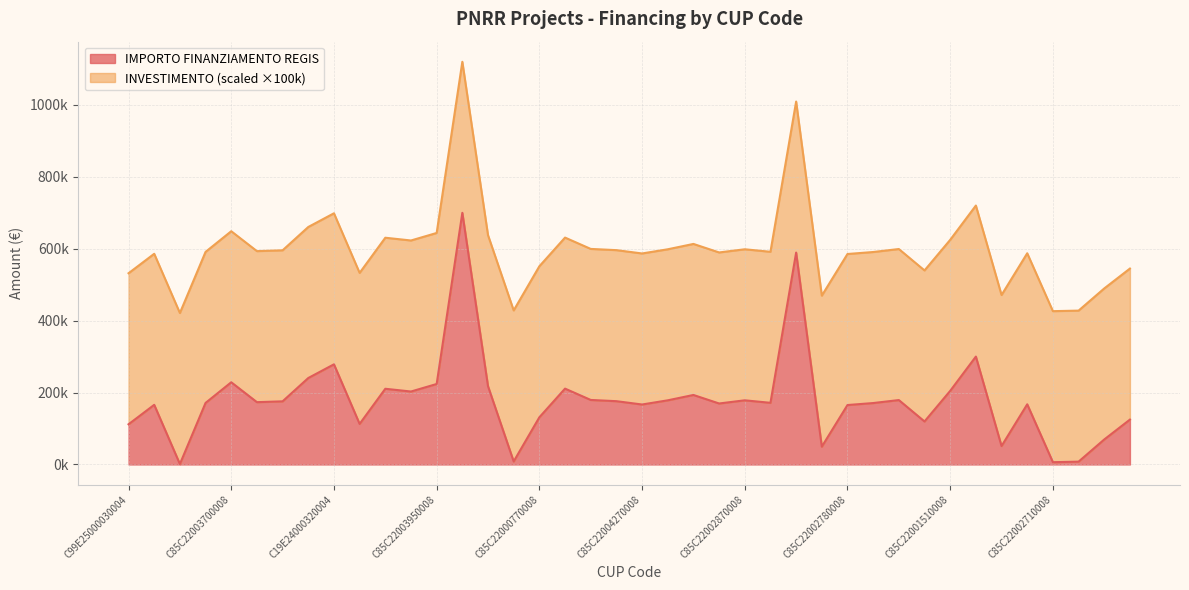

What is the average value?

179561.4